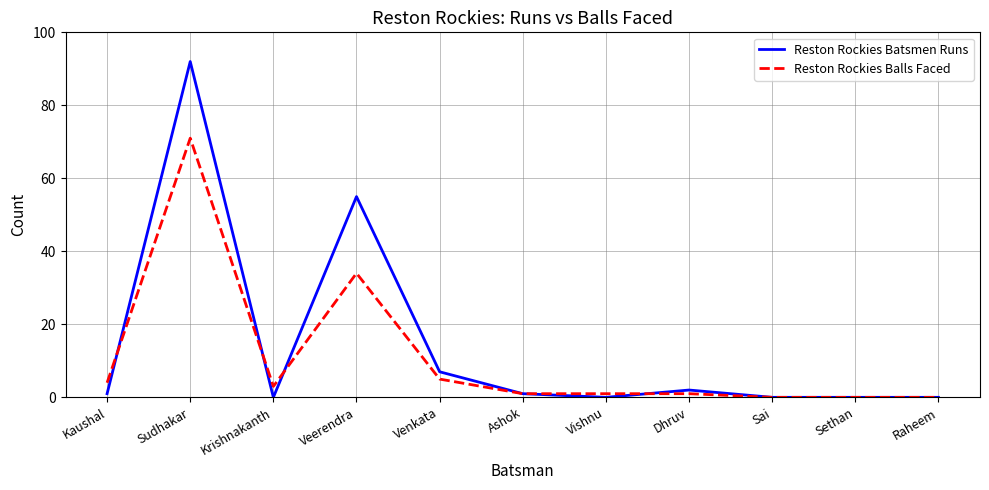

What value does the Reston Rockies Batsmen Runs series have at Ashok?

1